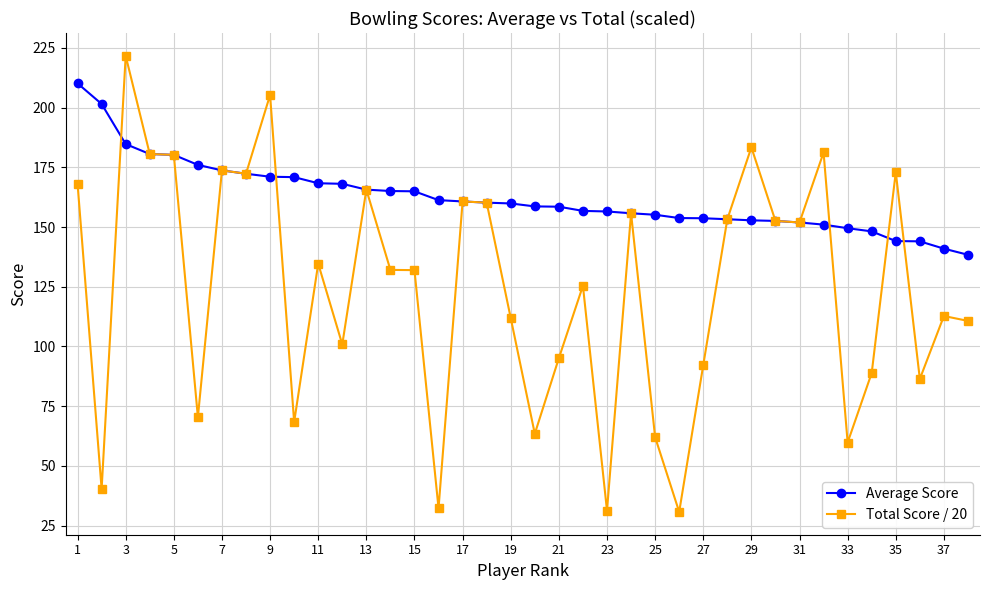

What is the sum of all Total Score / 20 values?

4720.8